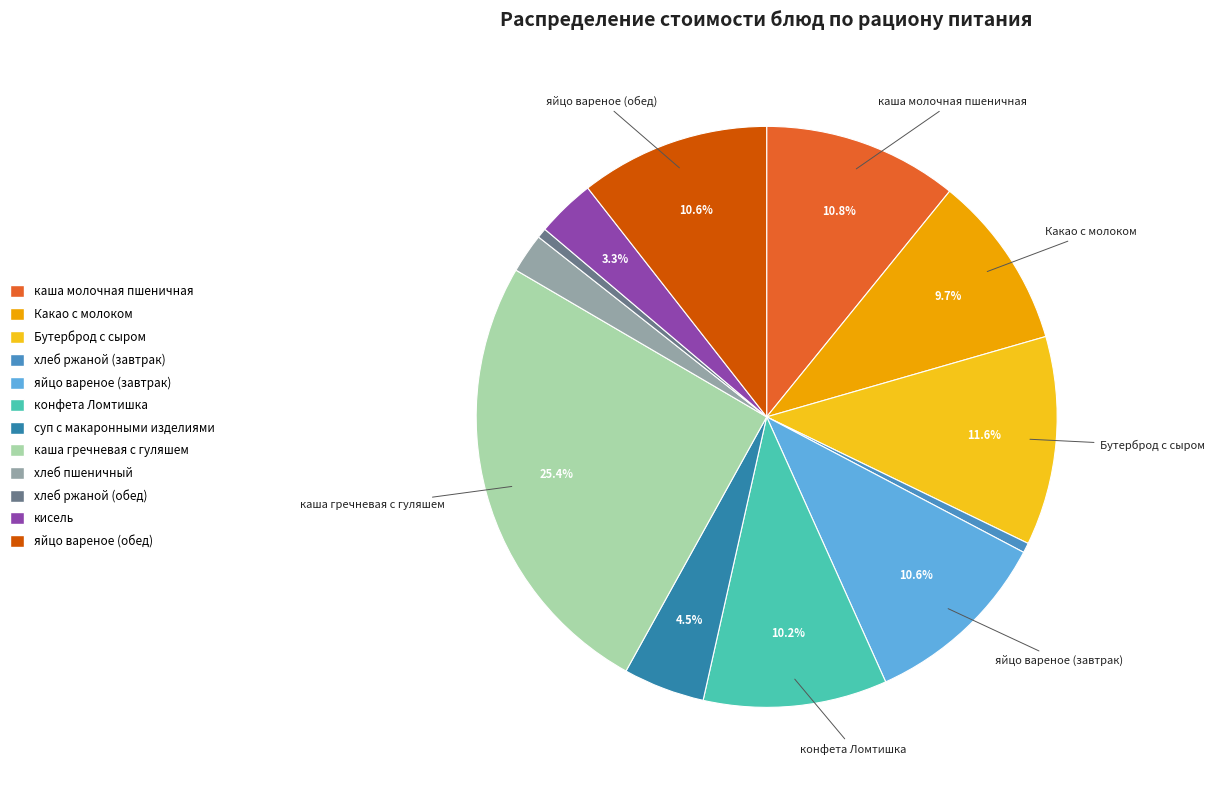

Combined, do яйцо вареное (завтрак) and каша гречневая с гуляшем account for over 50%?

No